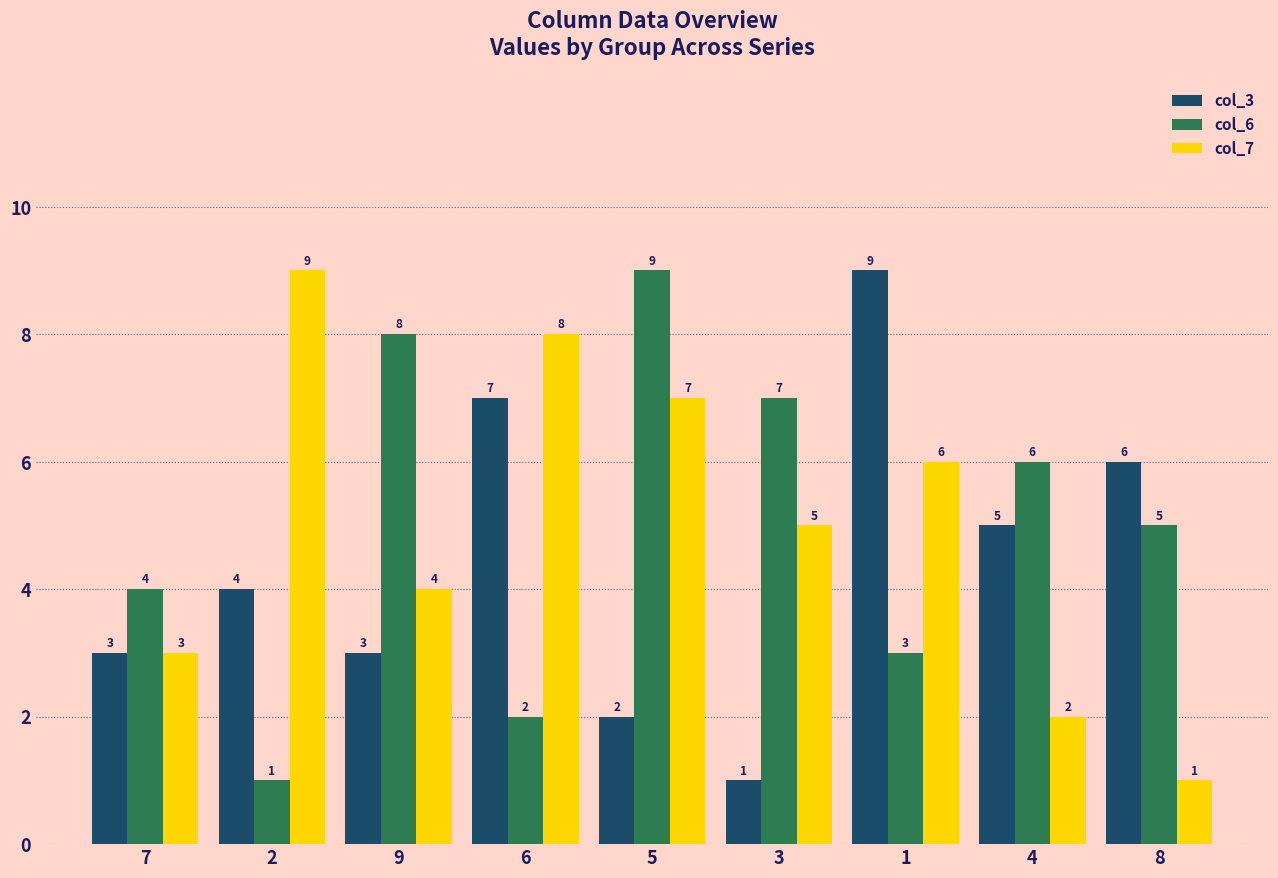

Which category has the lowest value in the col_3 series?

3